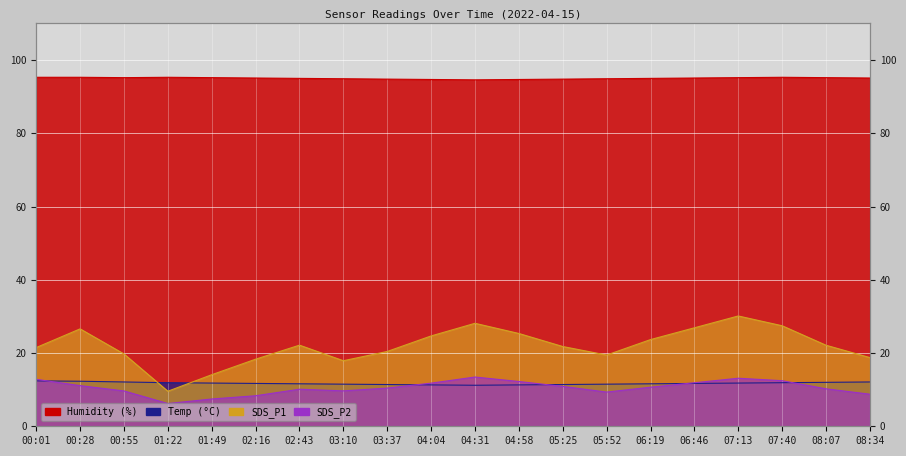

Which series has the largest total across all categories?

Humidity